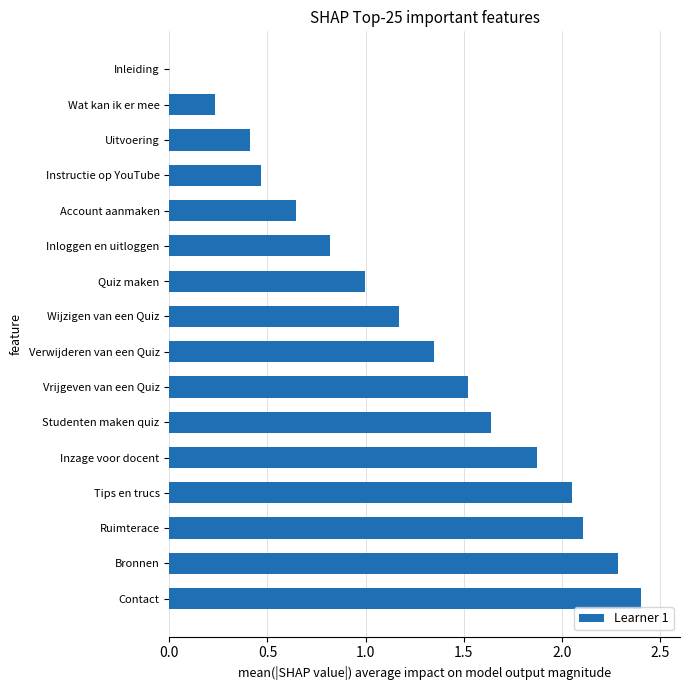

The chart shows a value of 0.8 at Inloggen en uitloggen. True or false?

True